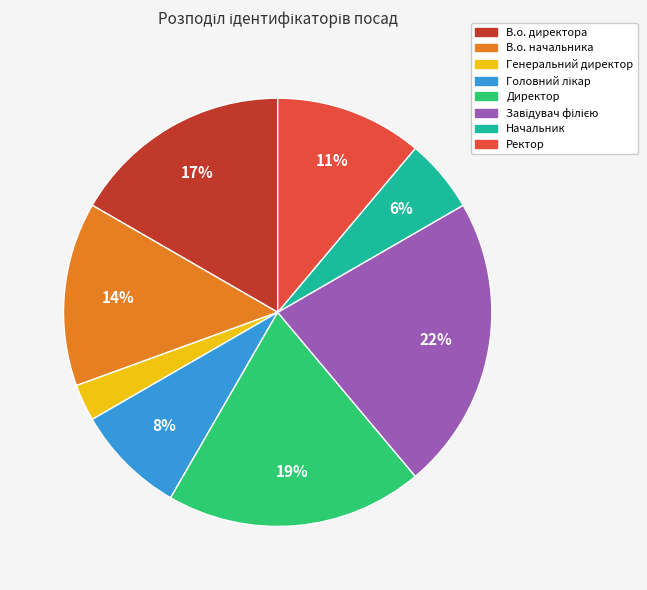

Is the sum of Ректор and Генеральний директор greater than half?

No